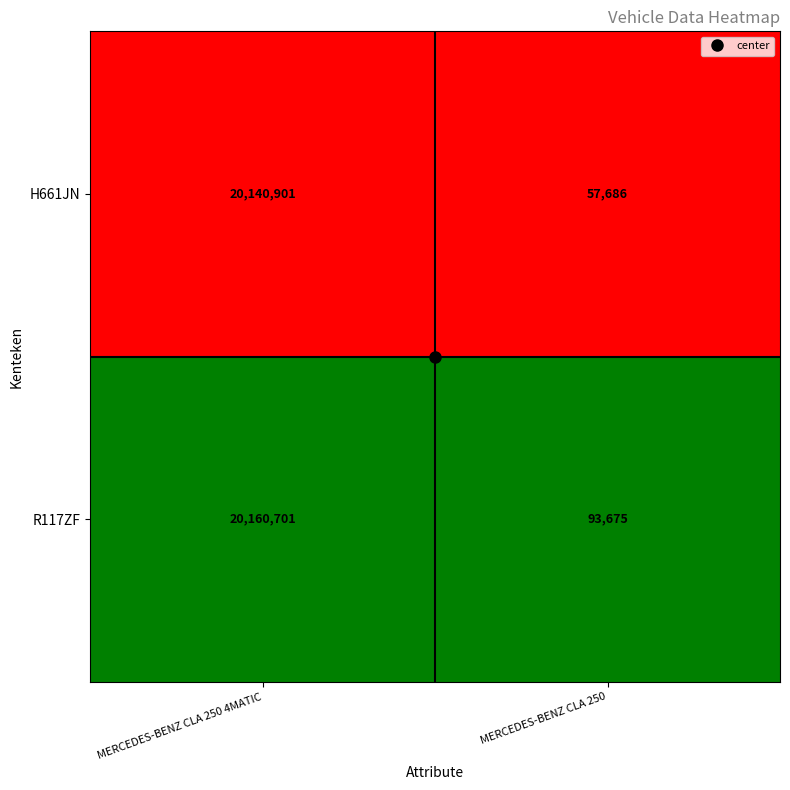

What is the total value across all series at MERCEDES-BENZ CLA 250 4MATIC?

40301602